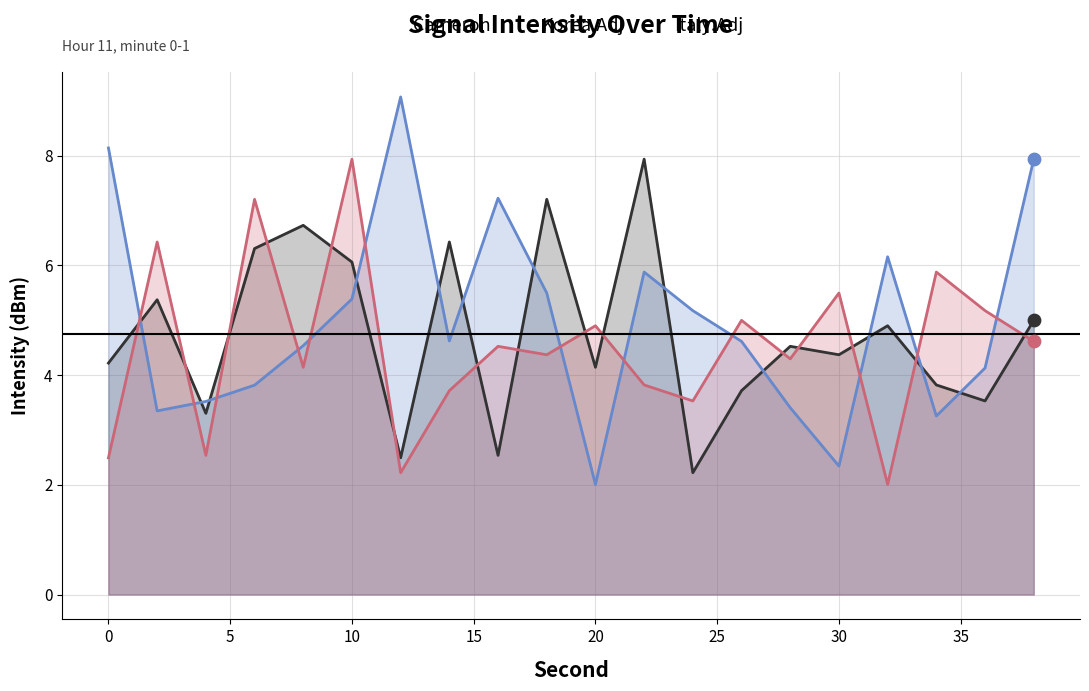

At which category is the sum across all series the highest?

10